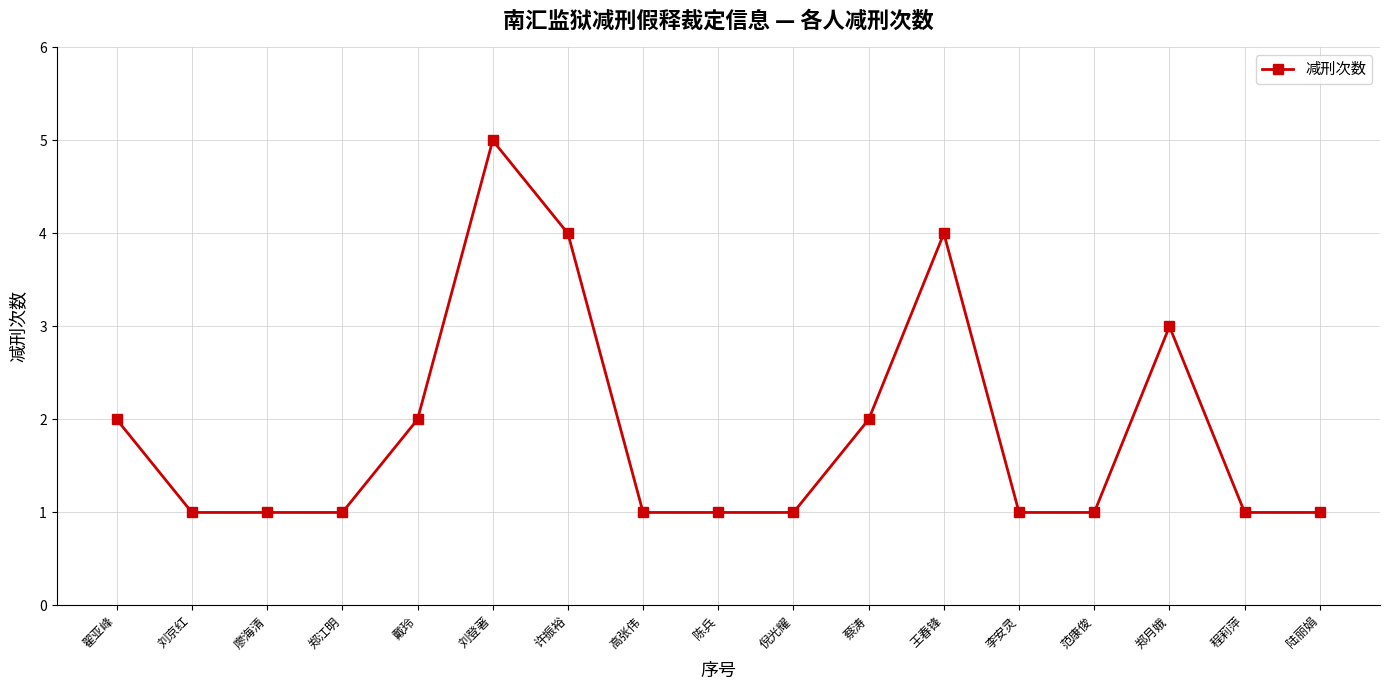

What is the value of the 17th point from the left?

1